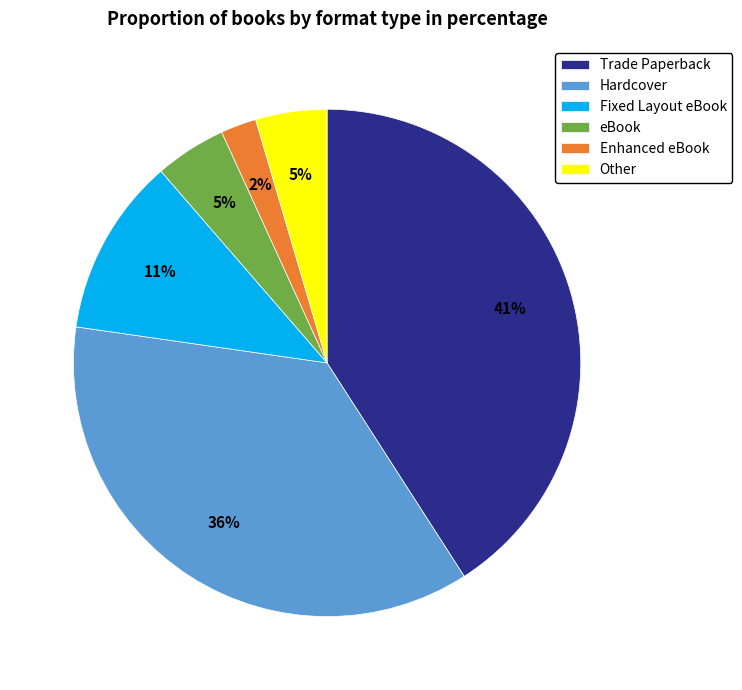

Is the sum of eBook and Other greater than half?

No